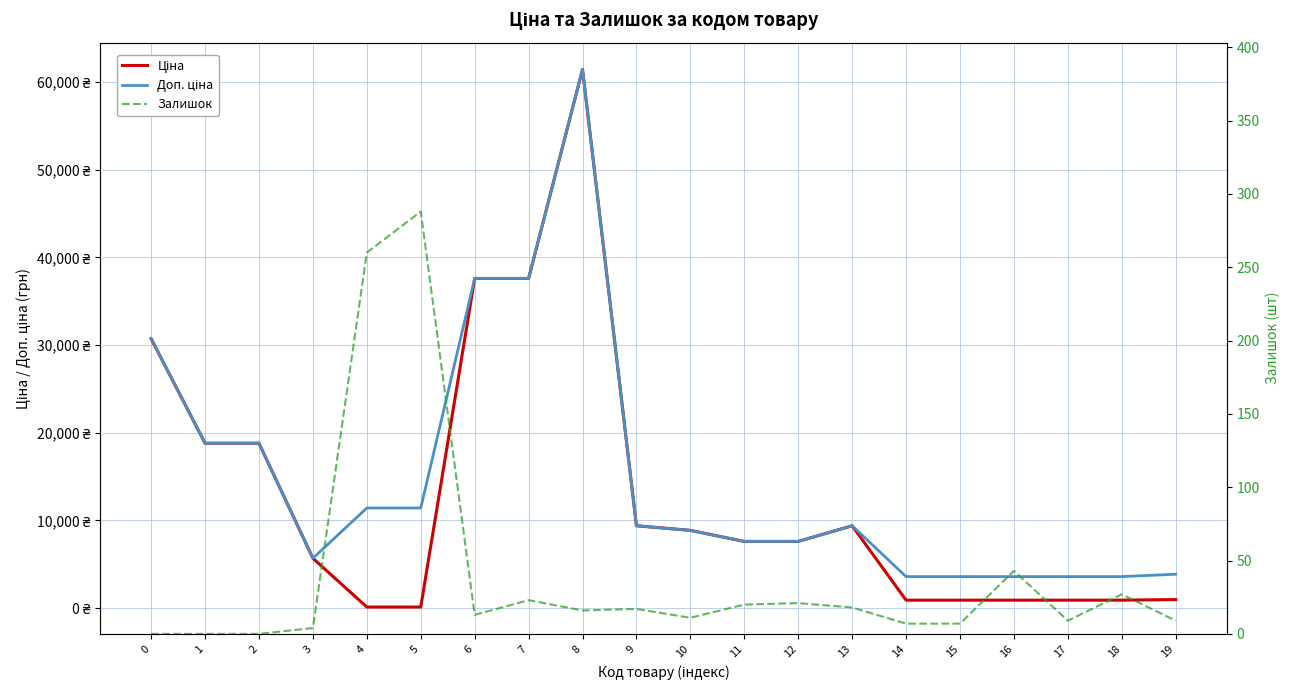

What is the difference between the Залишок values at 5 and 1?

288.0